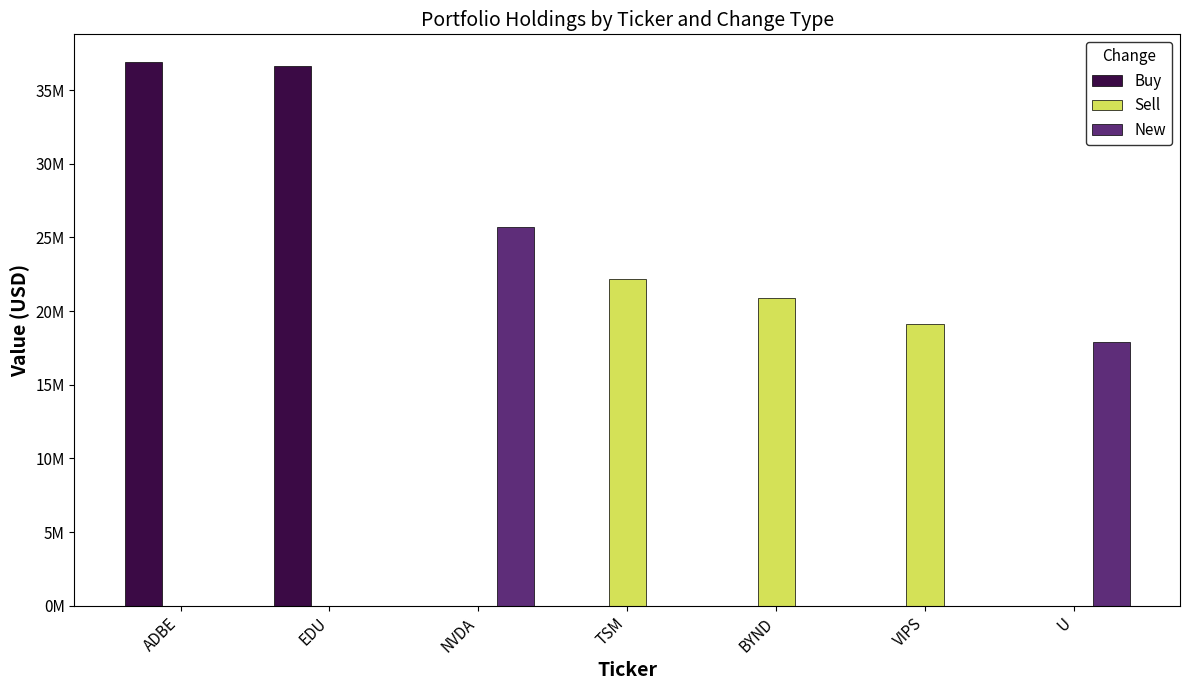

What are all the series names shown in the legend?

Buy, Sell, New